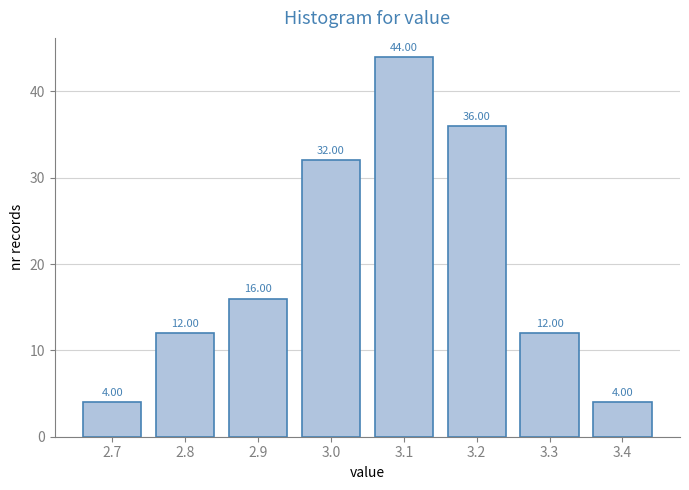

What is the change in value from 3.1 to 3.4?

-40